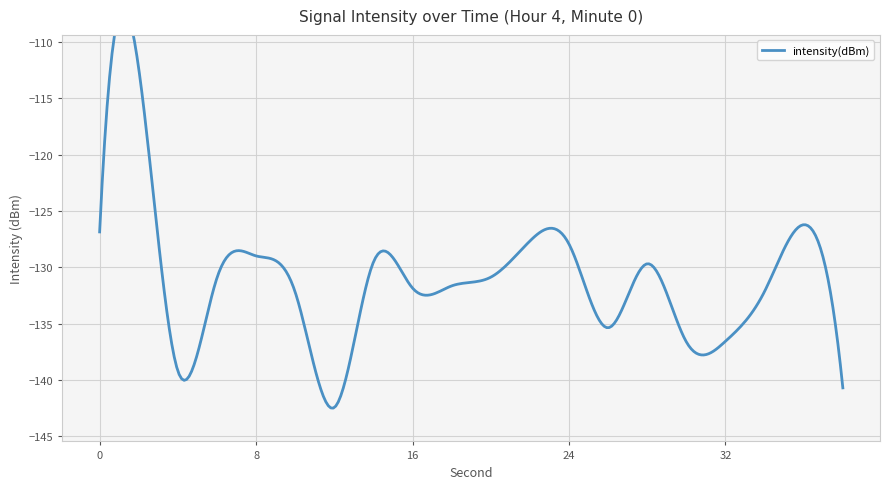

What is the greatest value displayed?

-112.4